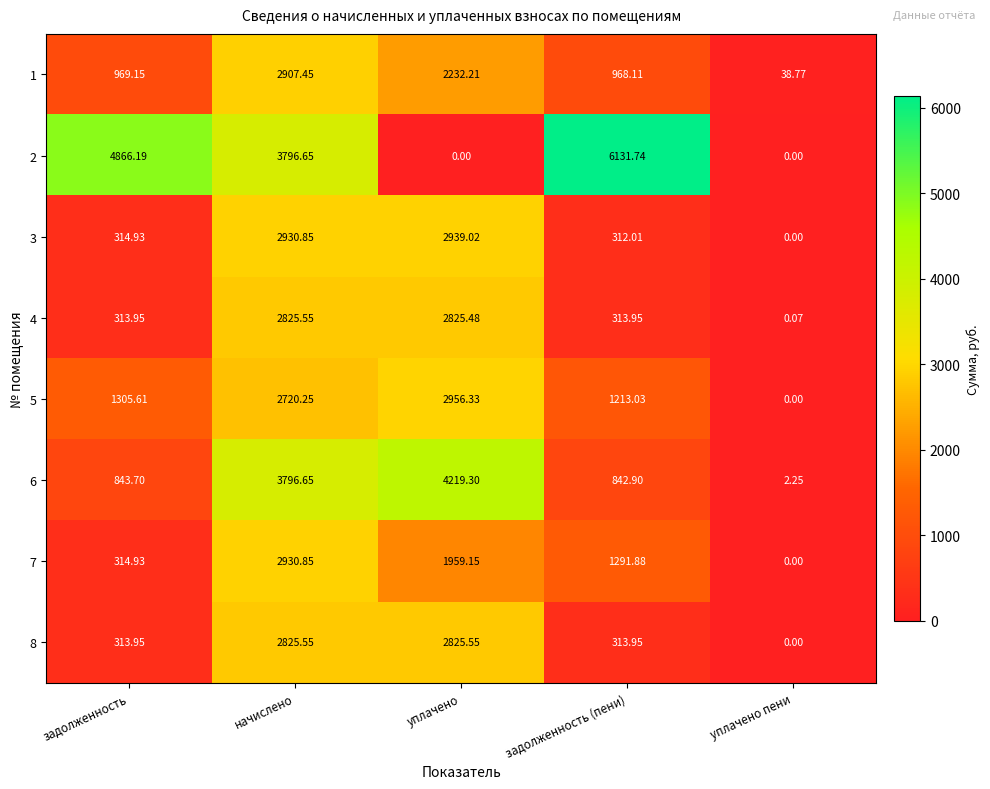

What is the total value across all series at уплачено пени?

41.1